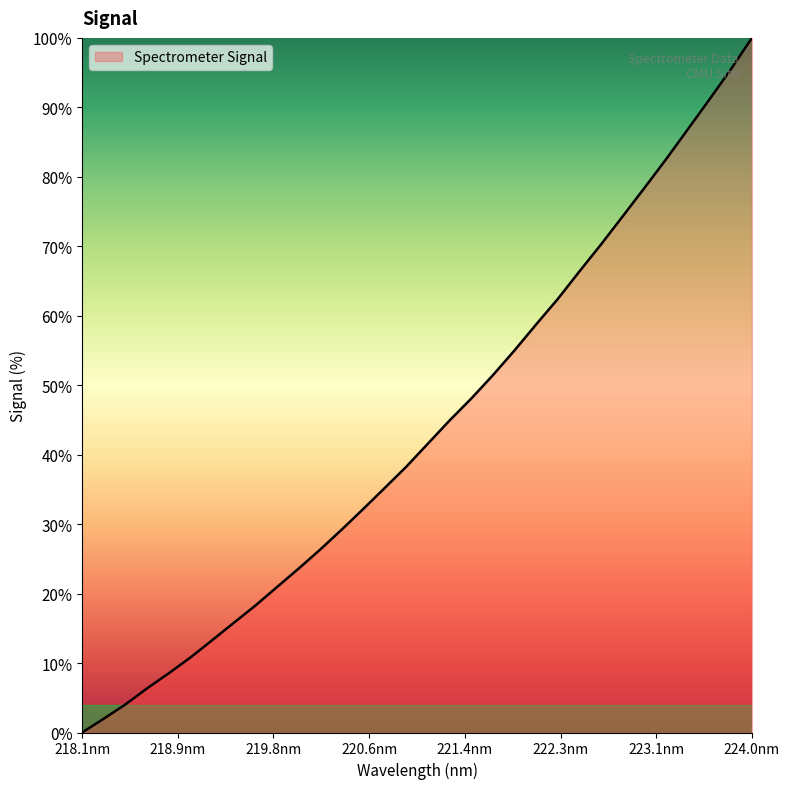

What is the difference between the maximum and minimum values?

100.0